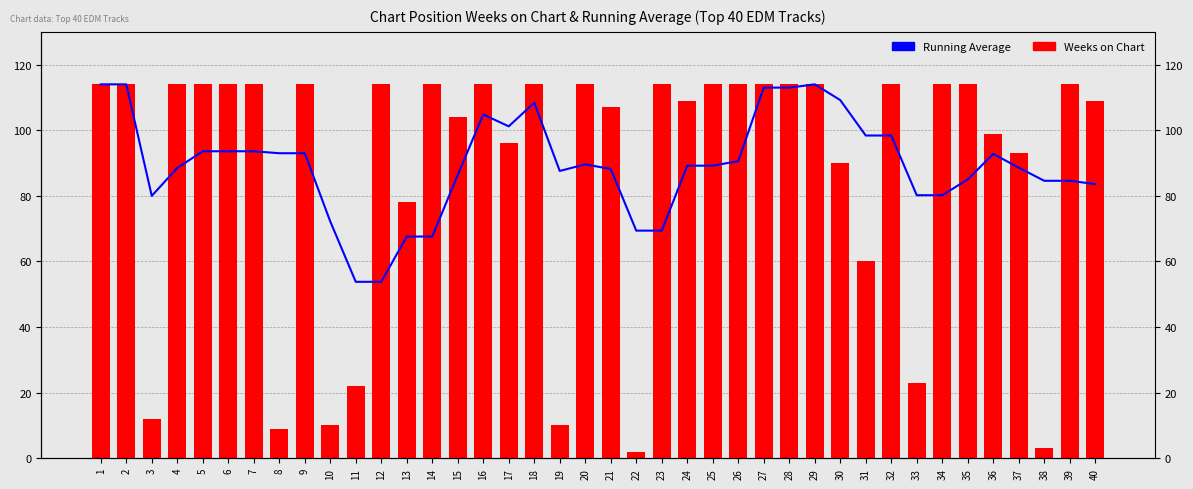

How many data points in Running Average are less than 89?

19